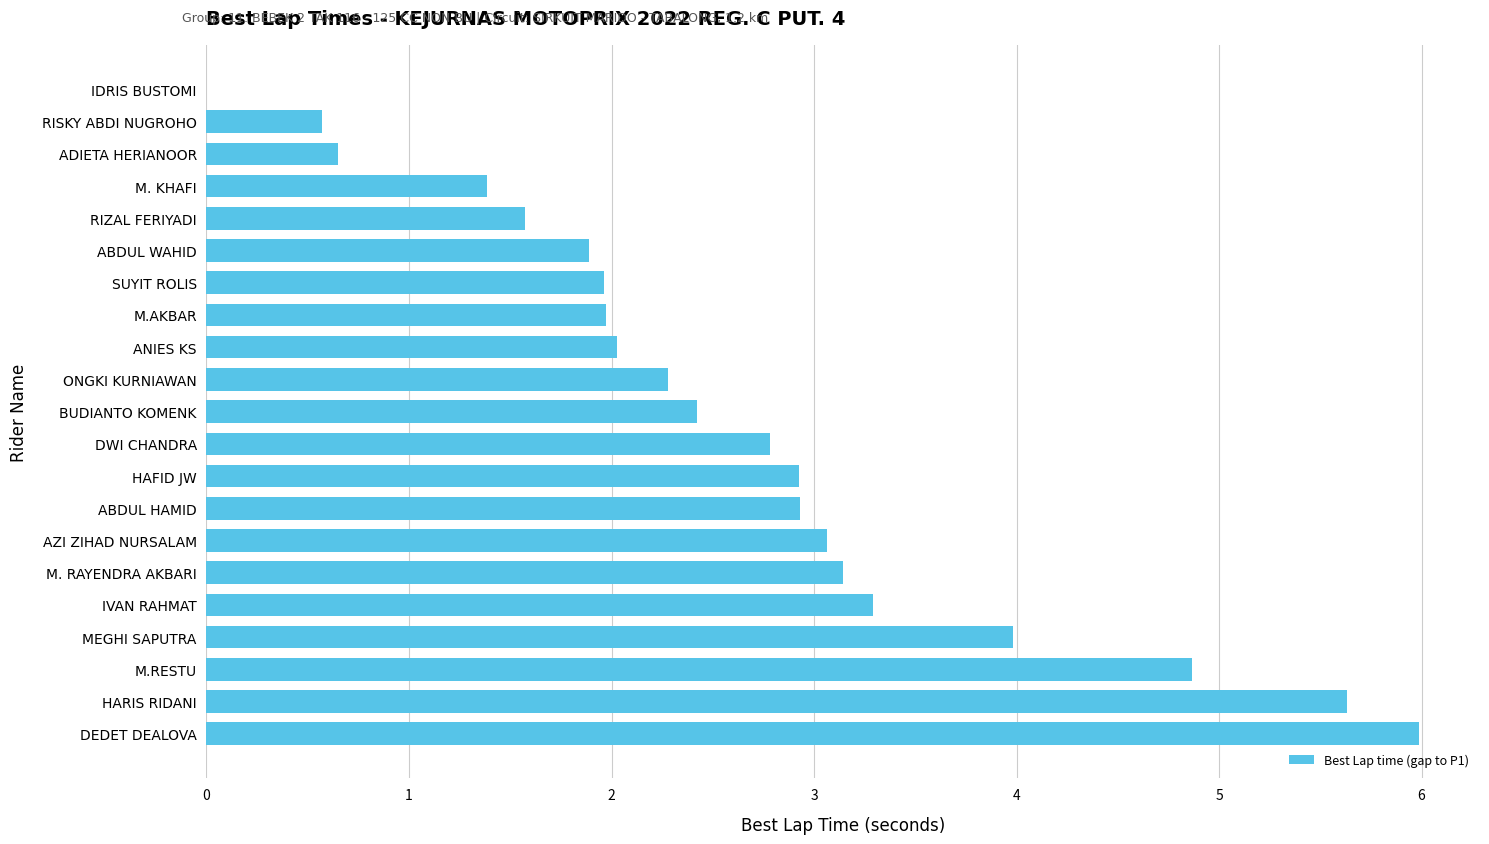

How many positive values are there?

20